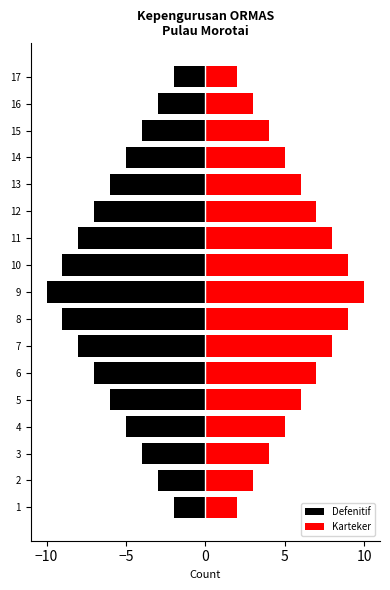

Which series has the largest total across all categories?

Karteker